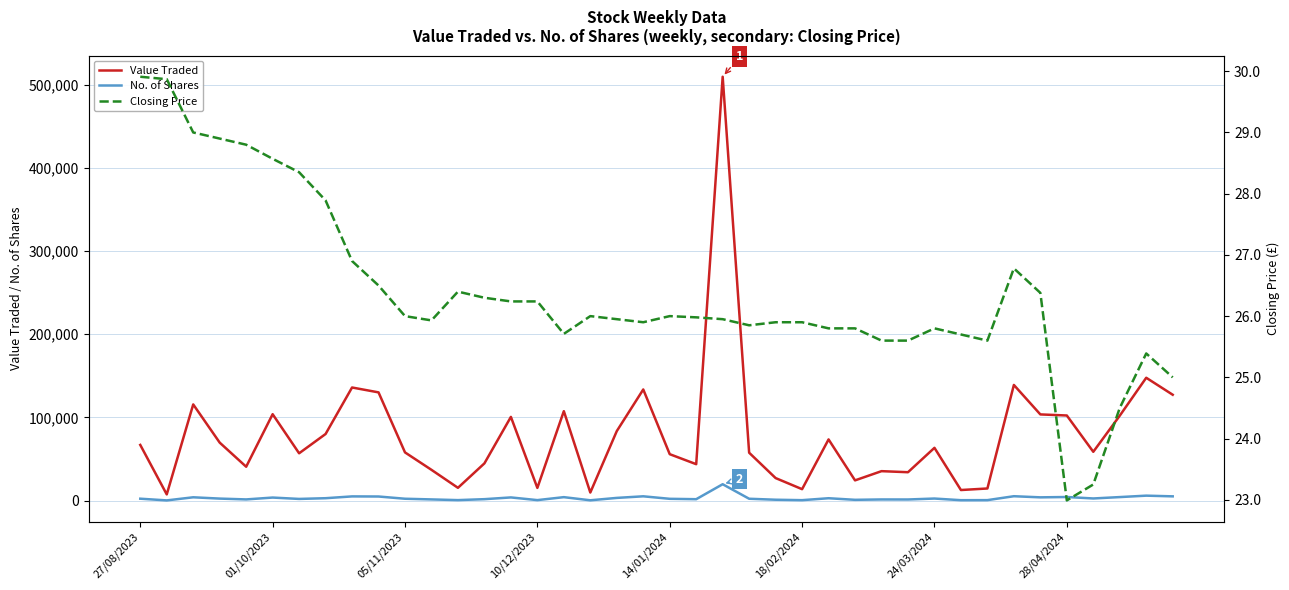

Is the value of No. of Shares at 24/03/2024 greater than the value of Value Traded at 27/08/2023?

No